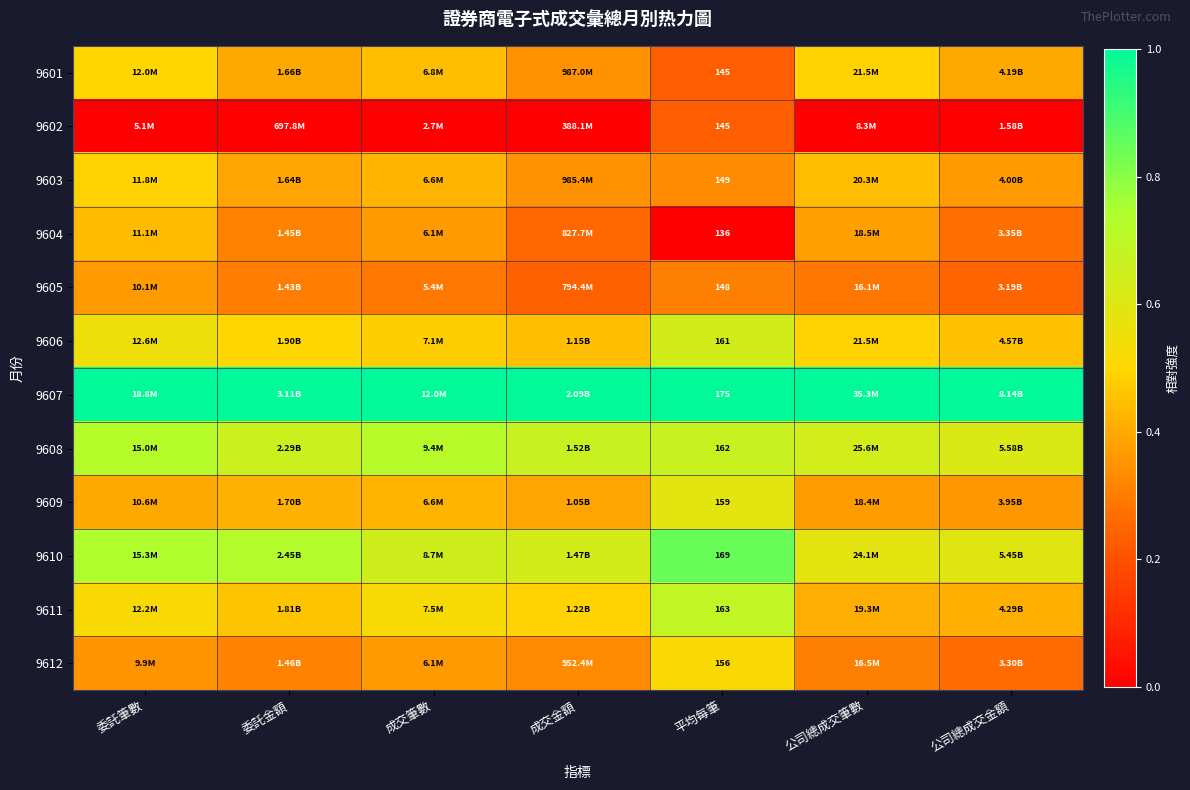

What is the difference between the highest and lowest values at 成交筆數?

1.0